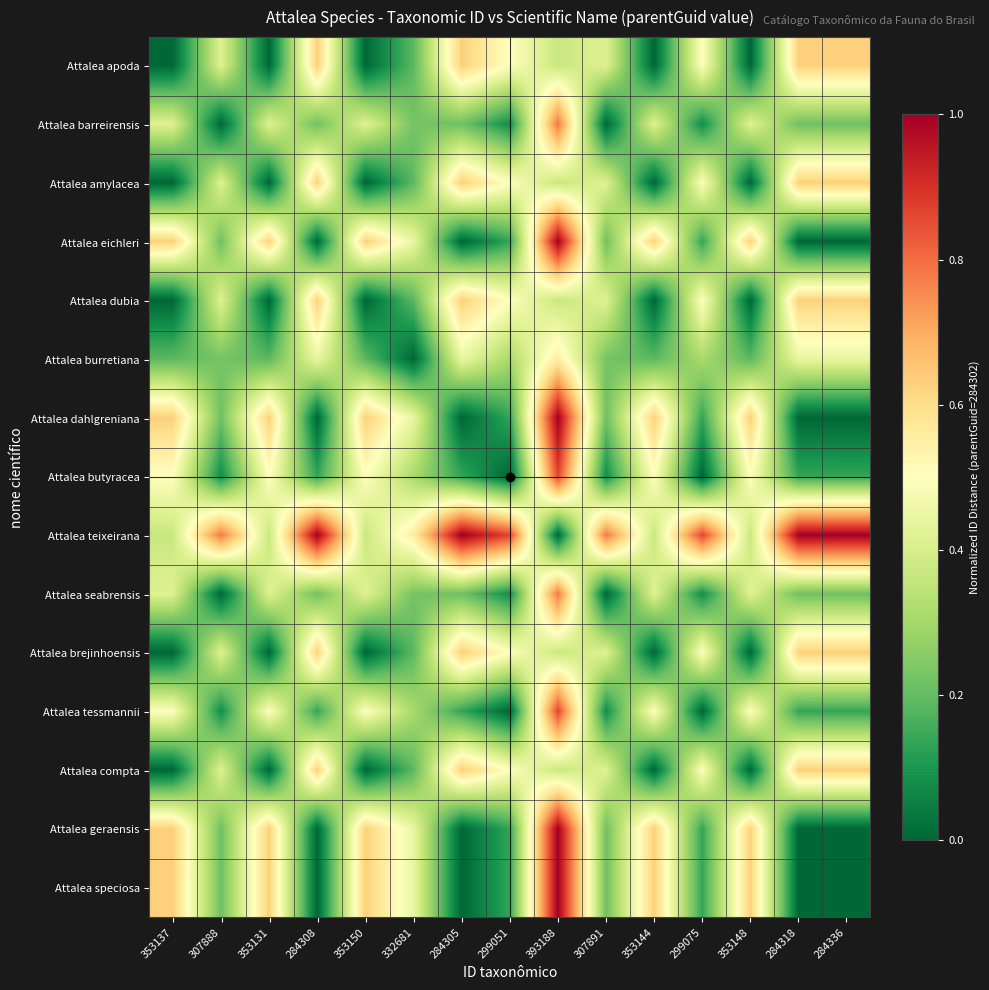

At how many categories does at least one series exceed 0?

15